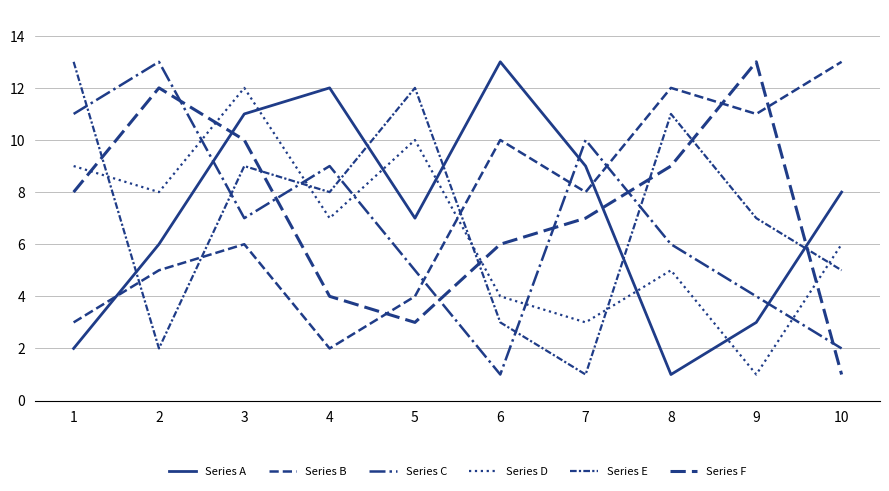

What is the difference between the maximum and minimum values in the Series E series?

12